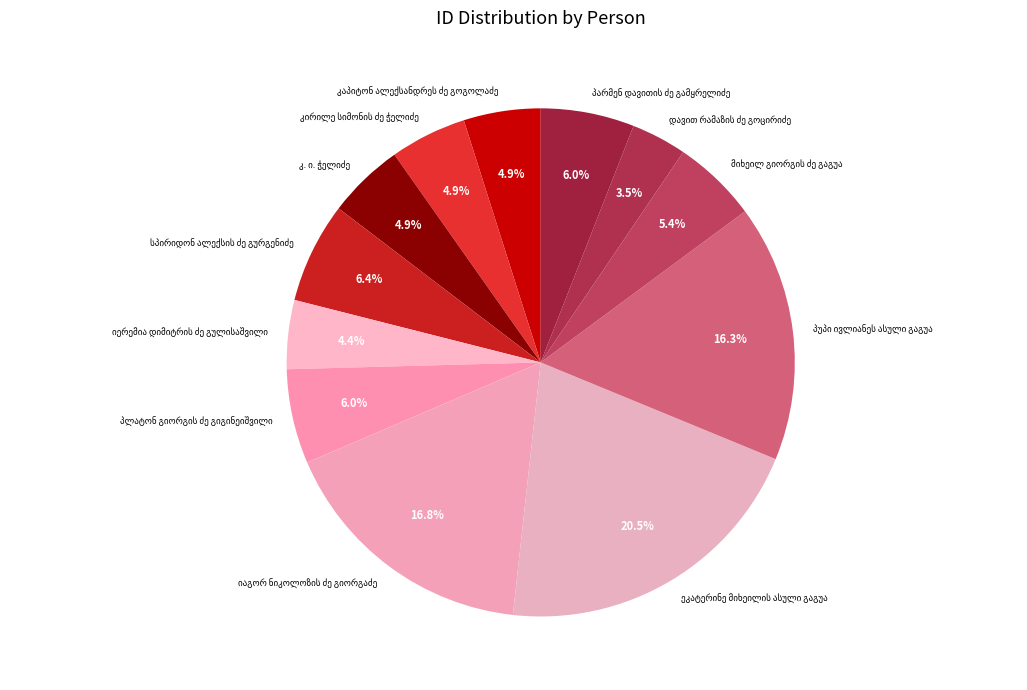

Is there a majority slice in this chart?

No